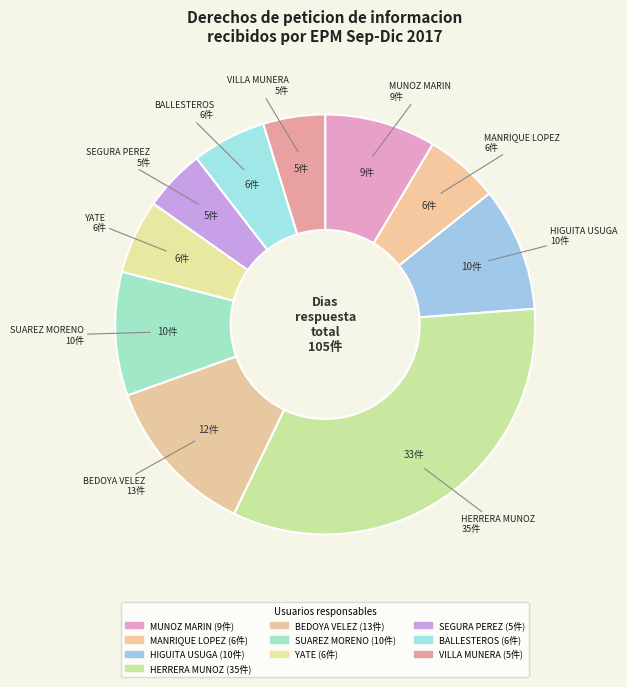

Between HERRERA MUNOZ and HIGUITA USUGA, which is larger?

HERRERA MUNOZ